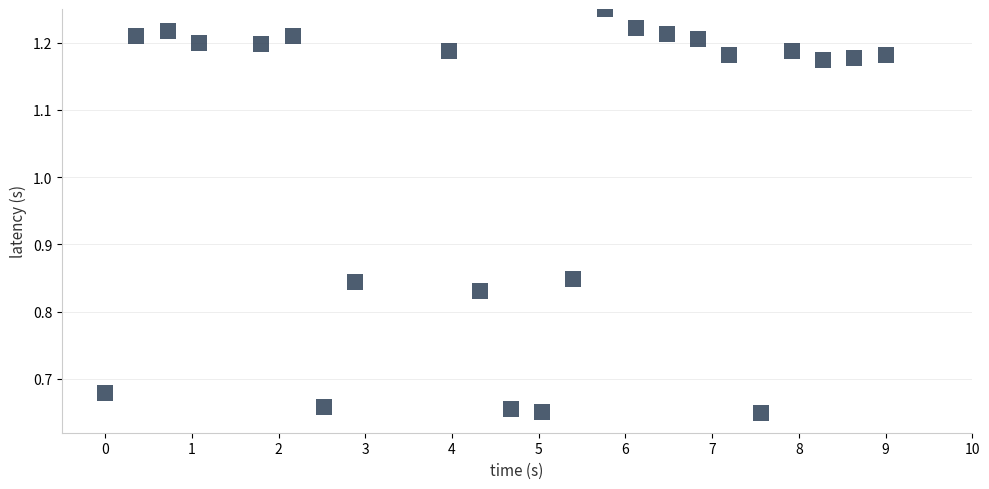

What is the range of Y values (max minus min)?

0.6